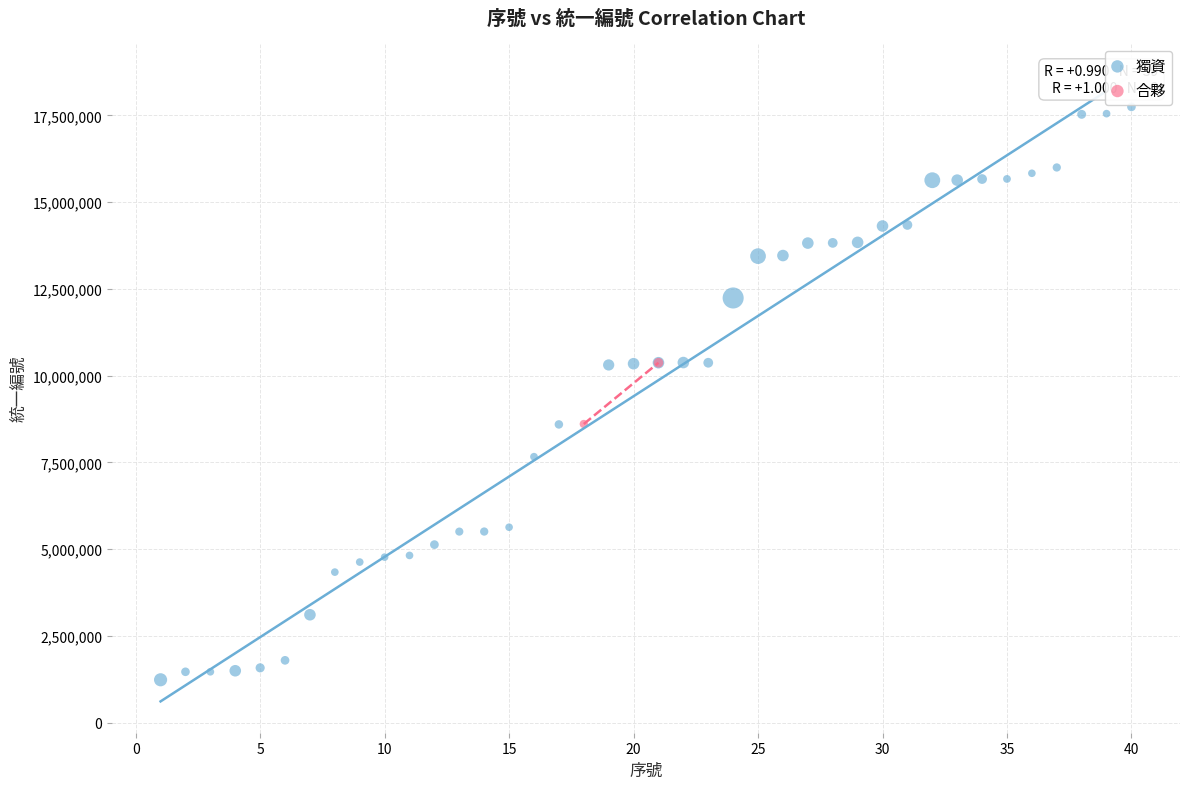

What are all the series names shown in the legend?

獨資, 合夥